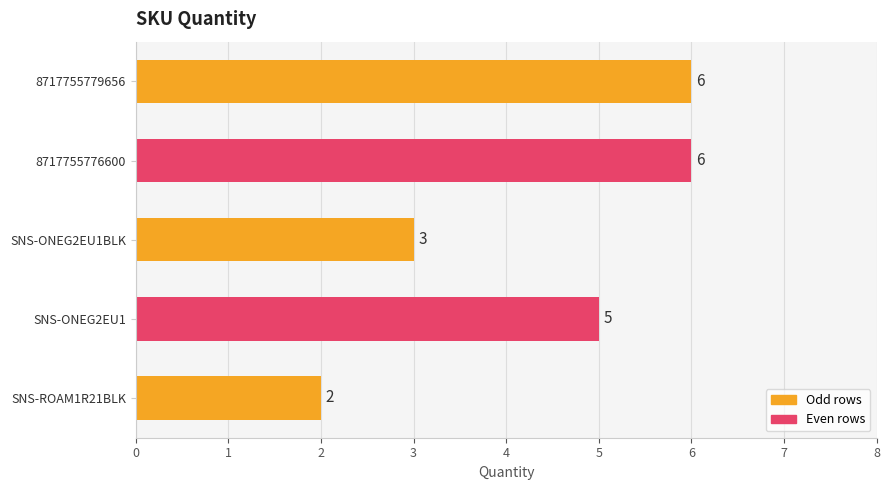

The value at 8717755776600 is 8. True or false?

False